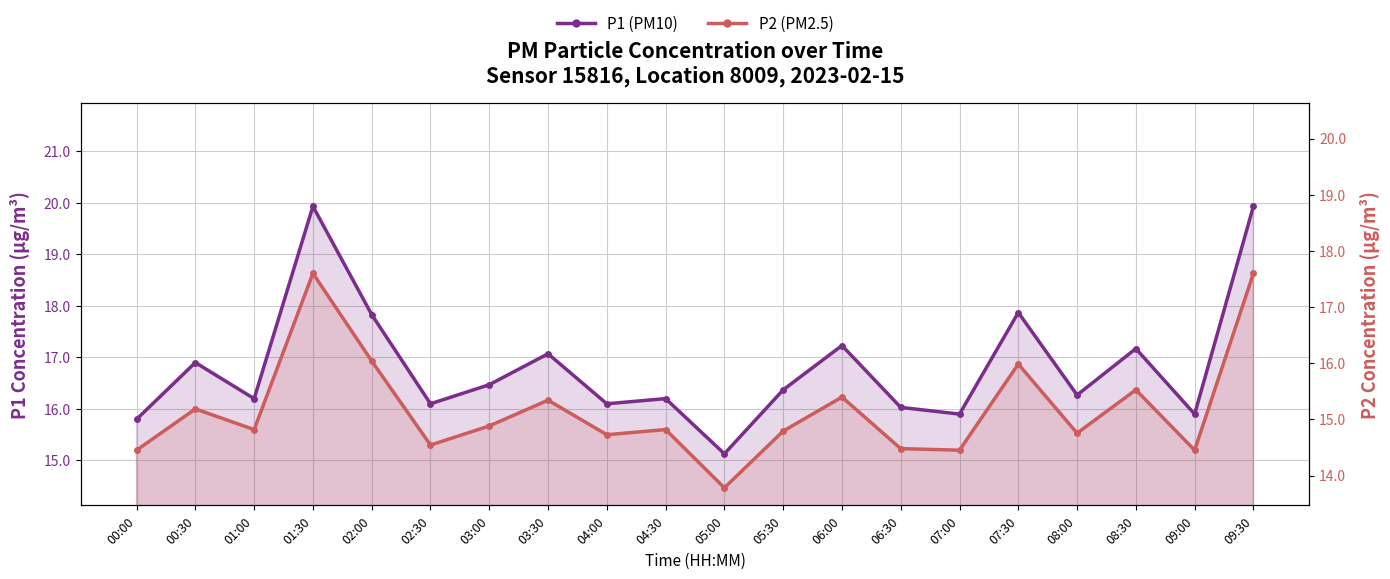

How many values in the P1 (PM10) series exceed 16?

16